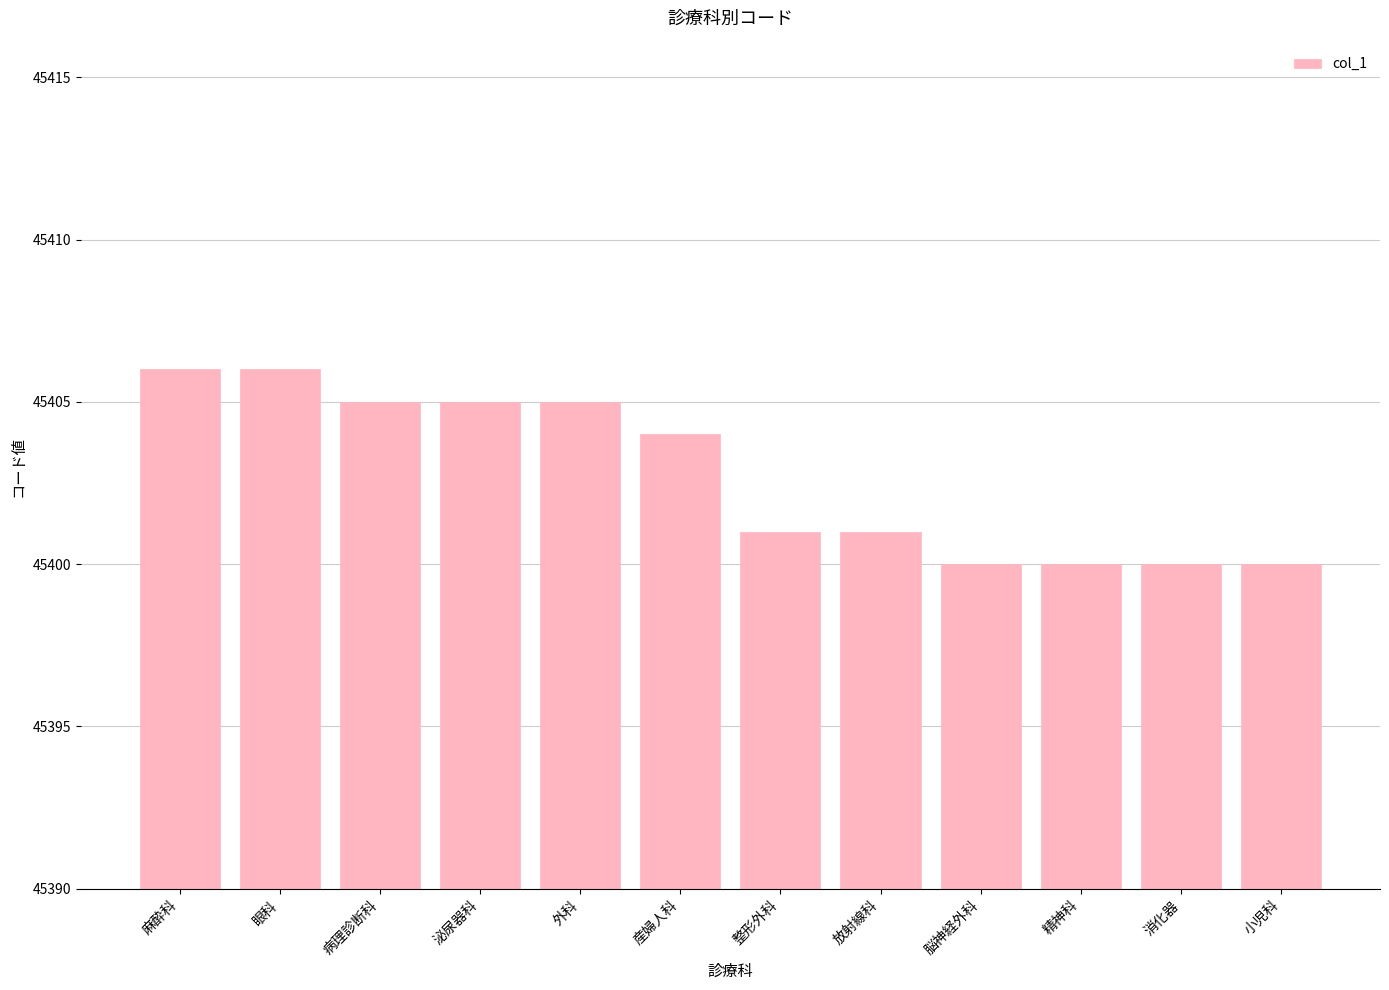

The value at 精神科 is 27534. True or false?

False